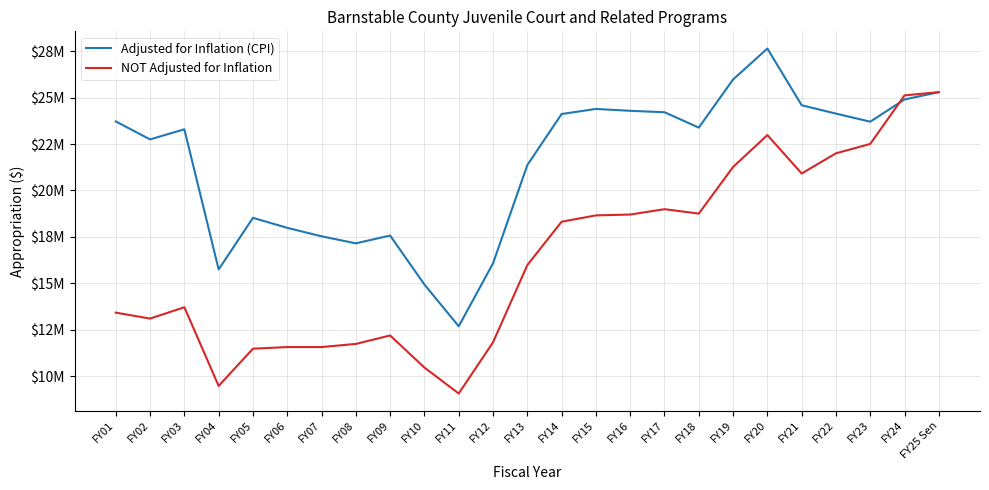

Is this an area chart (filled region under the line)?

No